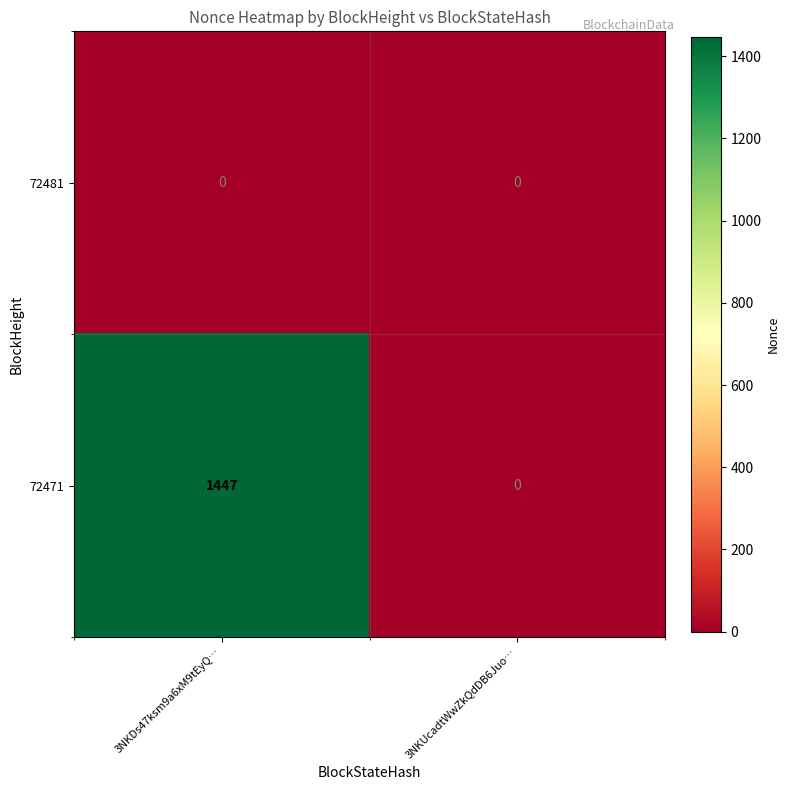

At which category is the sum across all series the highest?

3NKDs47ksm9a6xM9tEyQ…